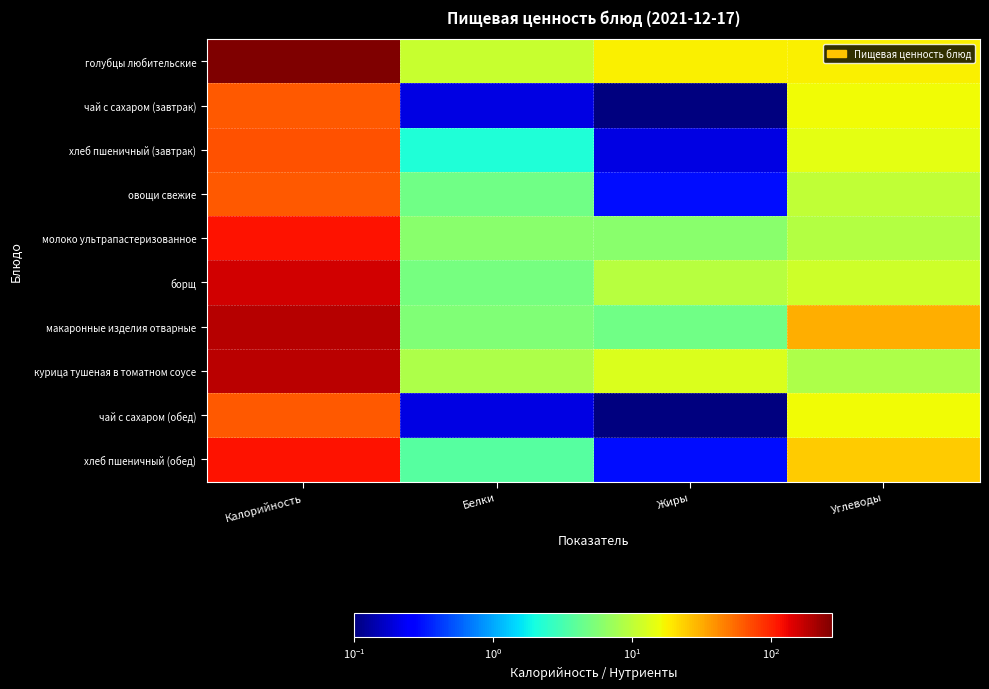

Which has a higher value, Белки or Калорийность?

Калорийность